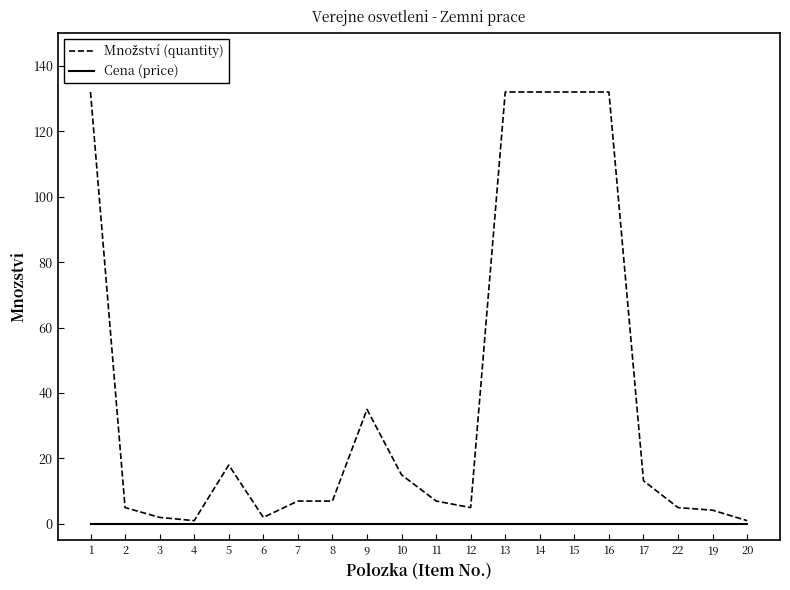

What position from the right is 8?

13